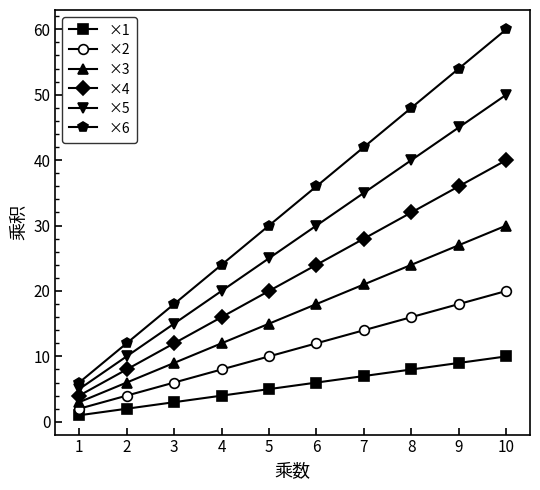

Where is ×1 nearest to the value 5?

5